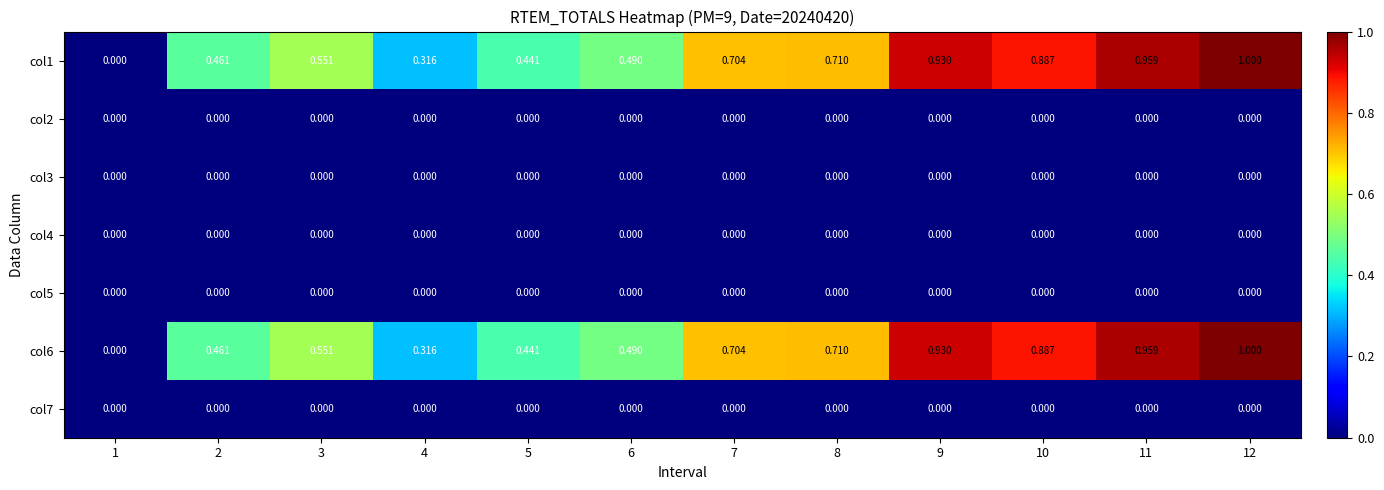

How many values in col1 are above zero?

11